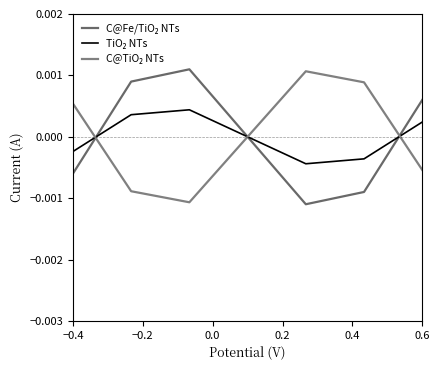

True or false: C@TiO₂ NTs and C@Fe/TiO₂ NTs cross at least once.

True